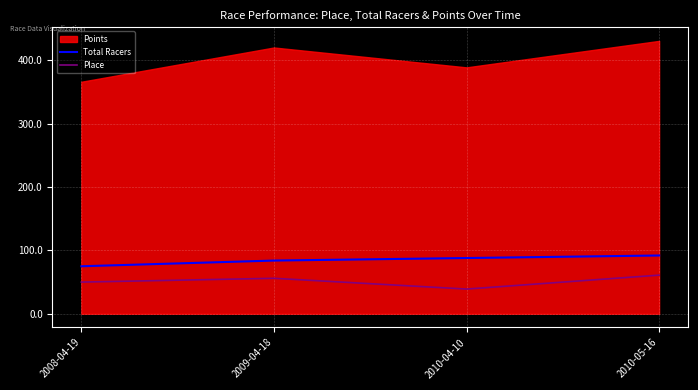

What position from the right is 2010-05-16?

1